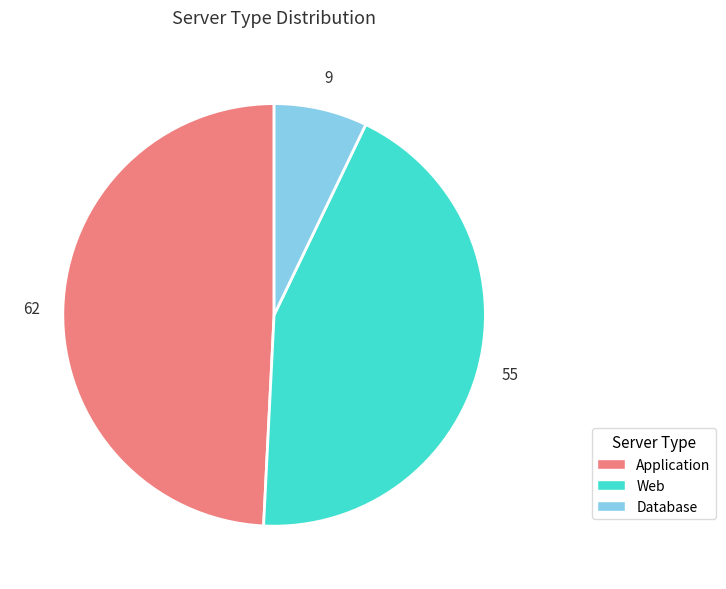

Rank the categories by value from highest to lowest.

Application, Web, Database